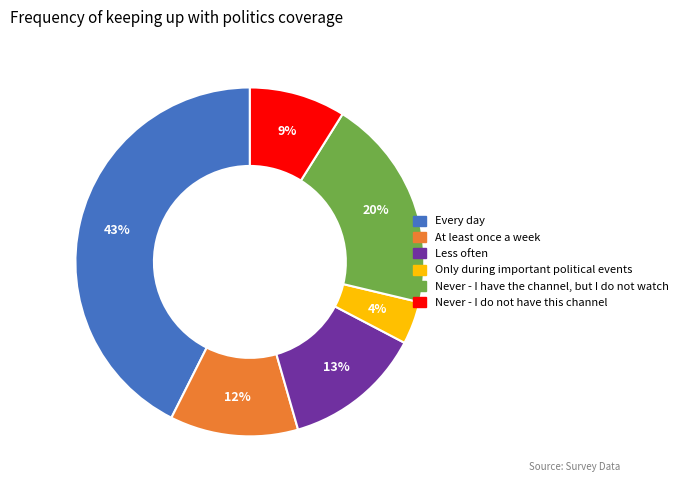

To the nearest percent, what is the average slice percentage?

17%